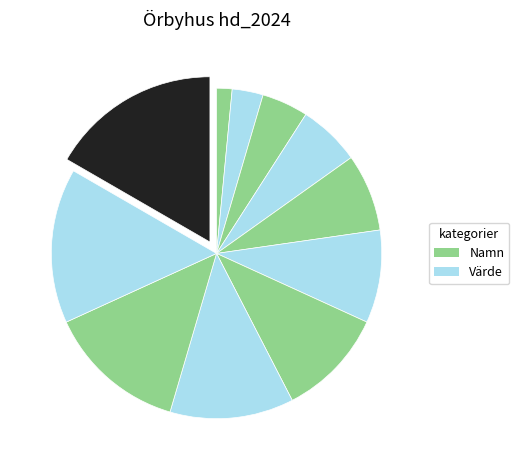

Count the number of slices in the pie.

11